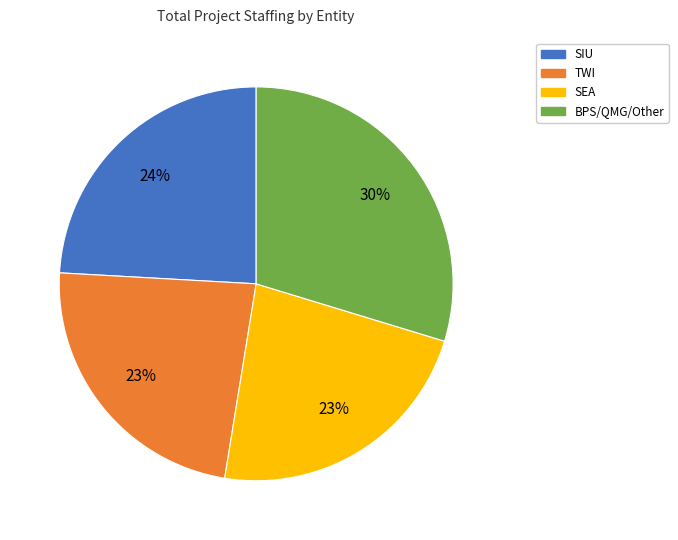

Combined, do SIU and BPS/QMG/Other account for over 50%?

Yes